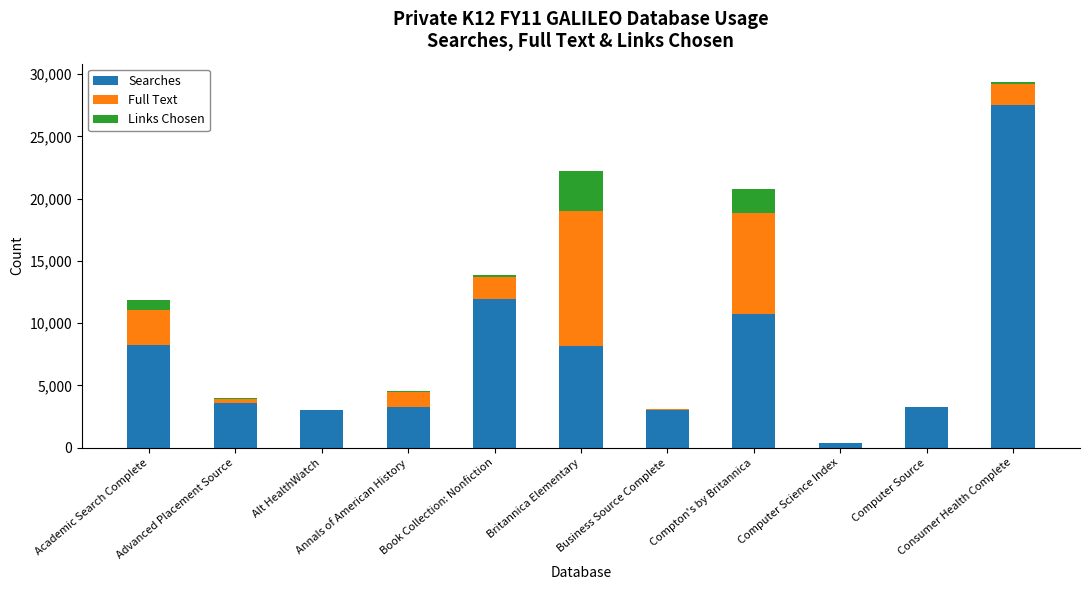

What is the highest value of the Searches series?

27544